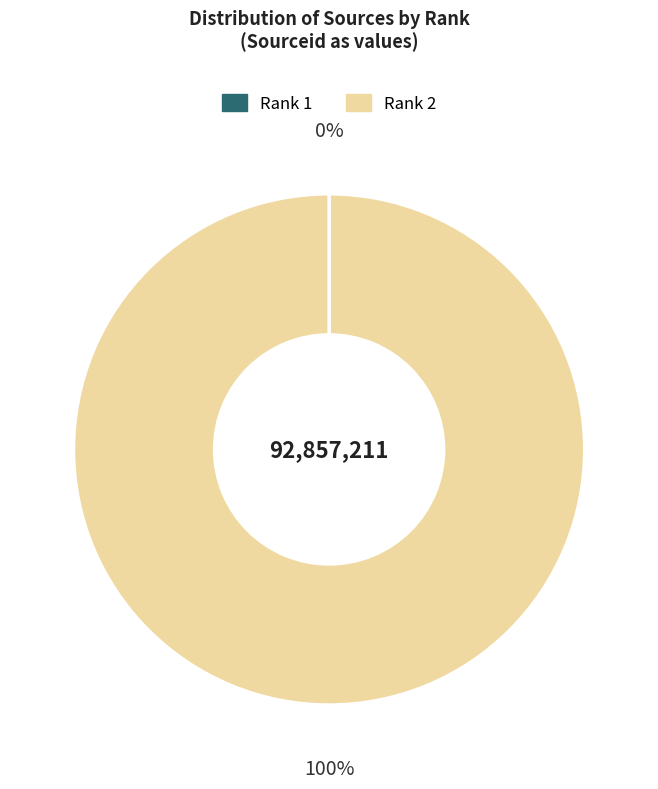

To the nearest percent, what is the average slice percentage?

50%